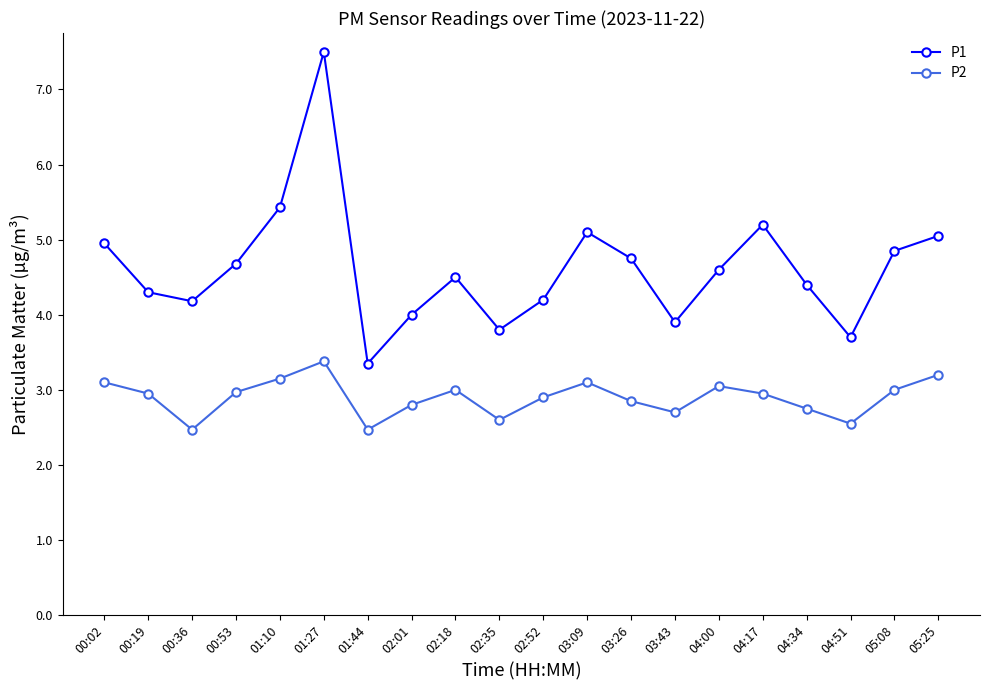

What is the total value across all series at 04:17?

8.2